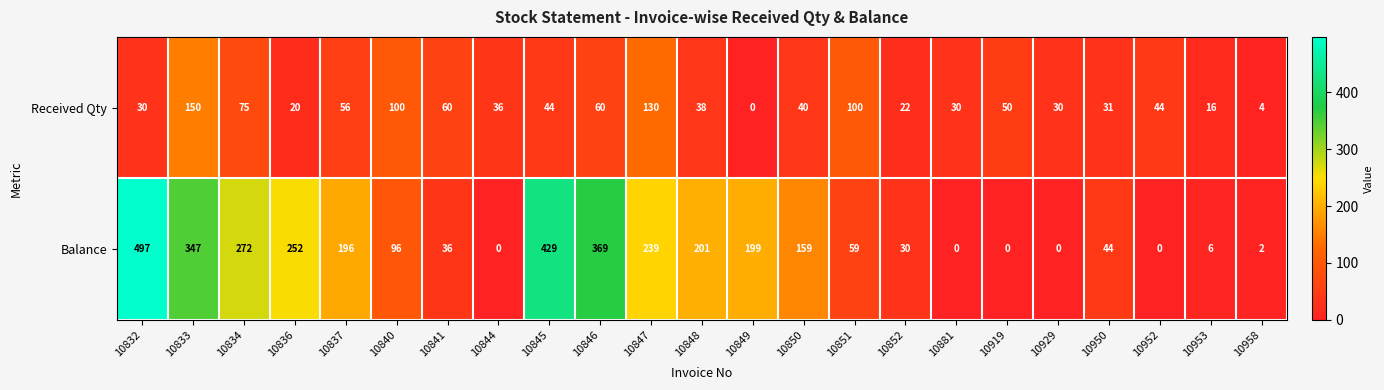

What value does the Received Qty series have at 10950, to the nearest 5?

30